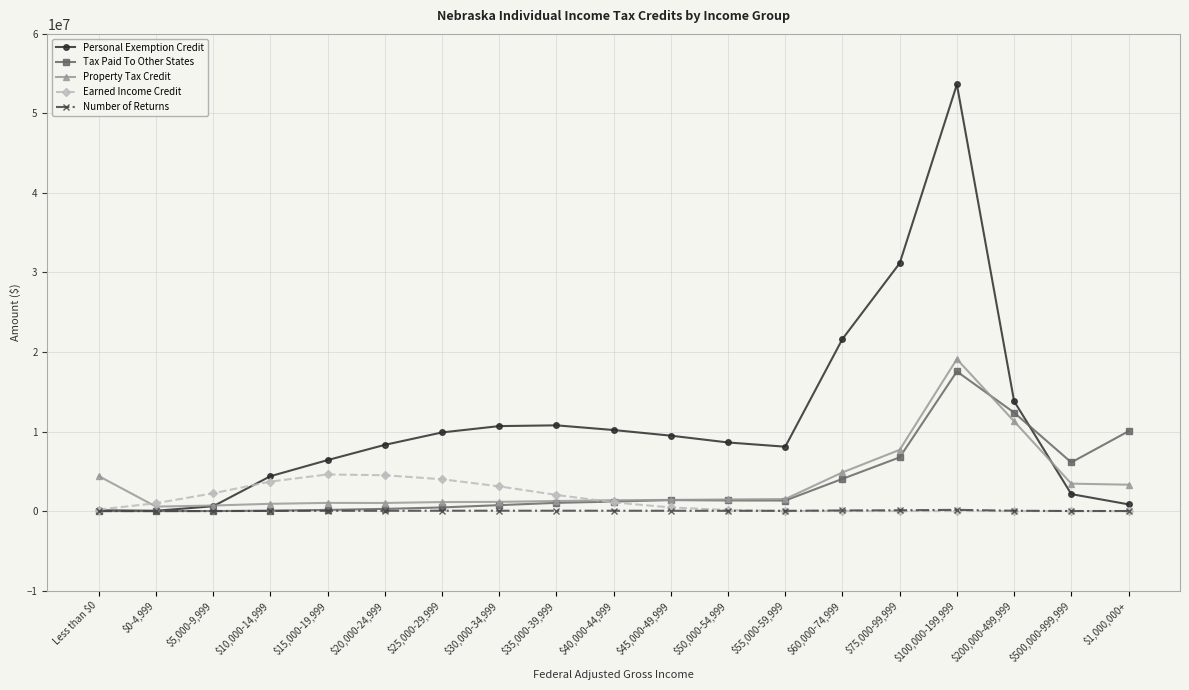

Where does the Personal Exemption Credit series first go above 8627596?

$25,000-29,999